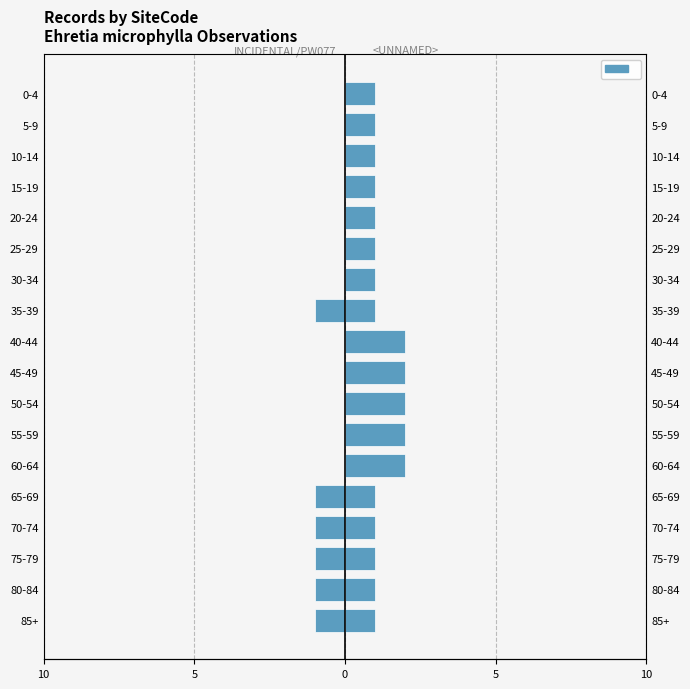

How many bars are there in total?

18